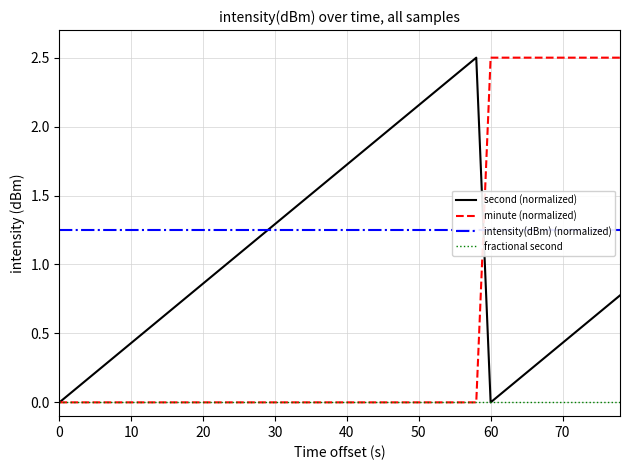

True or false: minute (normalized) and fractional second cross at least once.

False